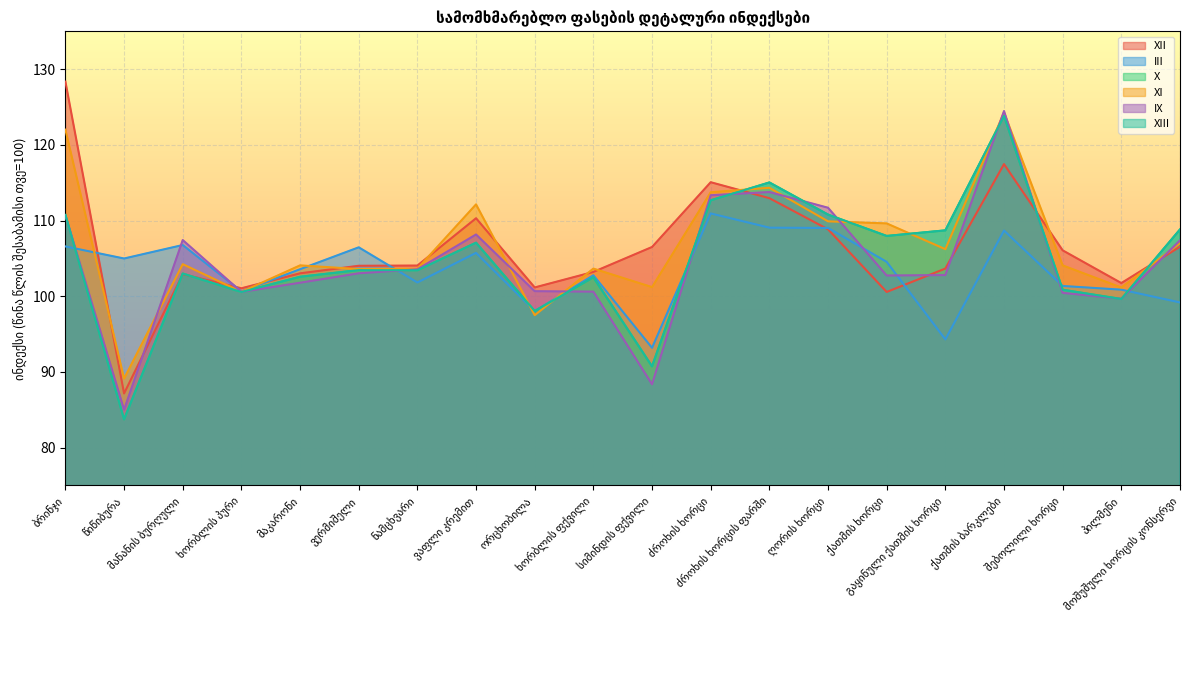

At მანანის ბურღული, list the series in order from largest to smallest.

IX, III, XI, X, XIII, XII